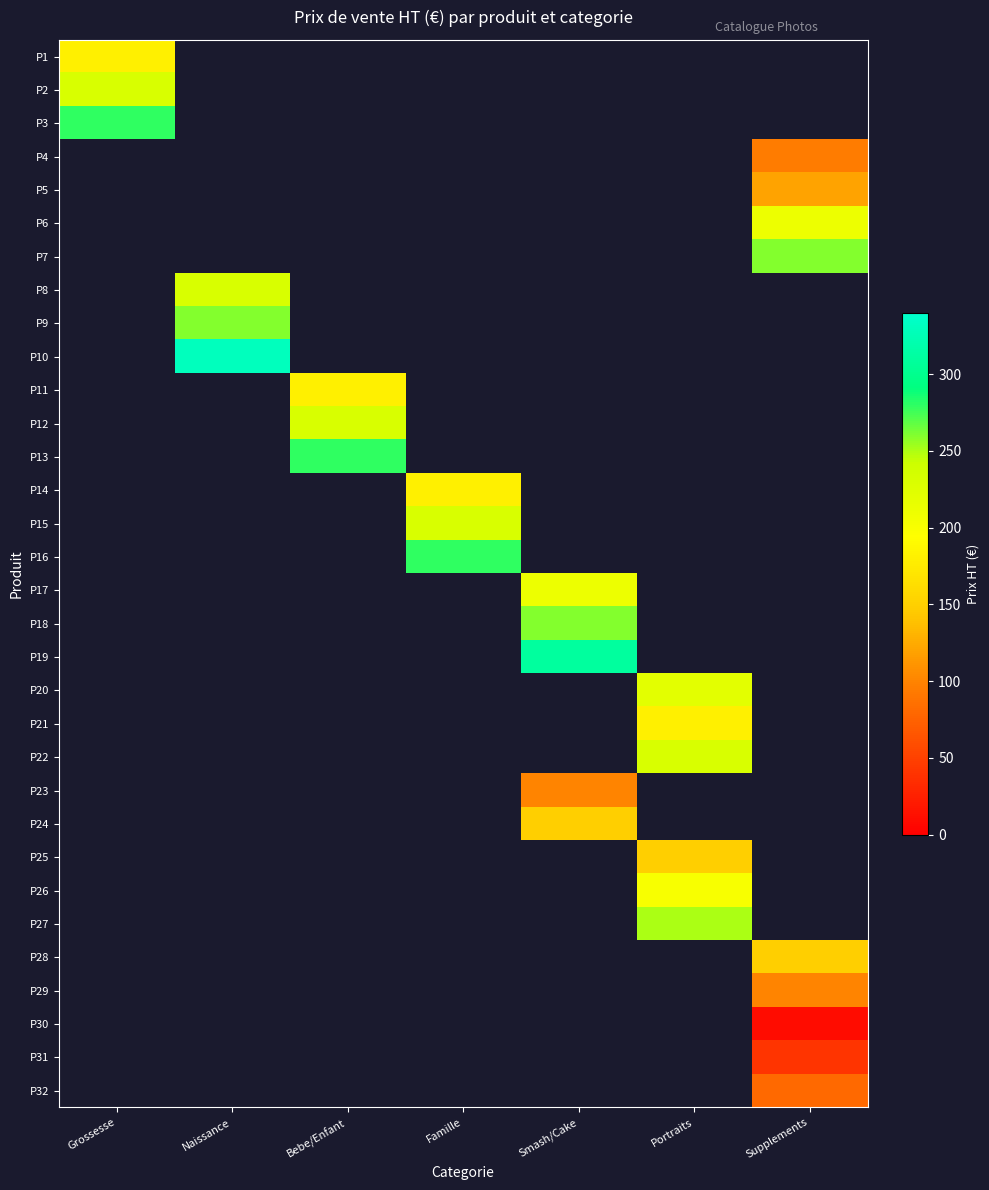

Count the number of data series in this chart.

32